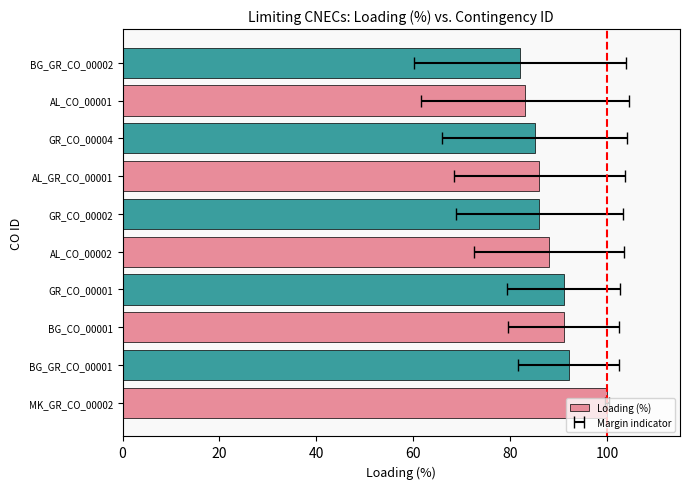

What is the value of the 2nd bar from the left?

92